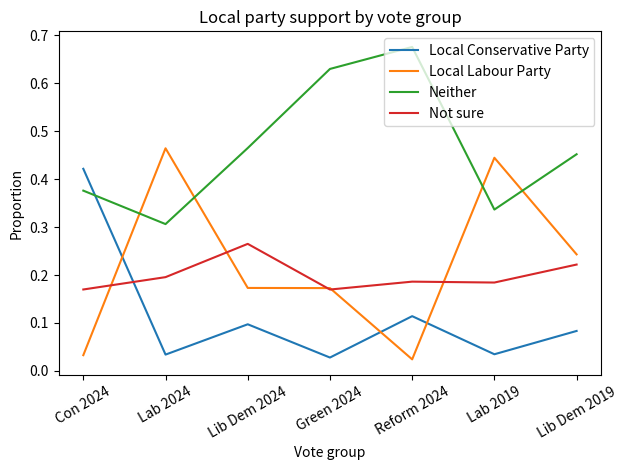

What position from the right is Lab 2024?

6